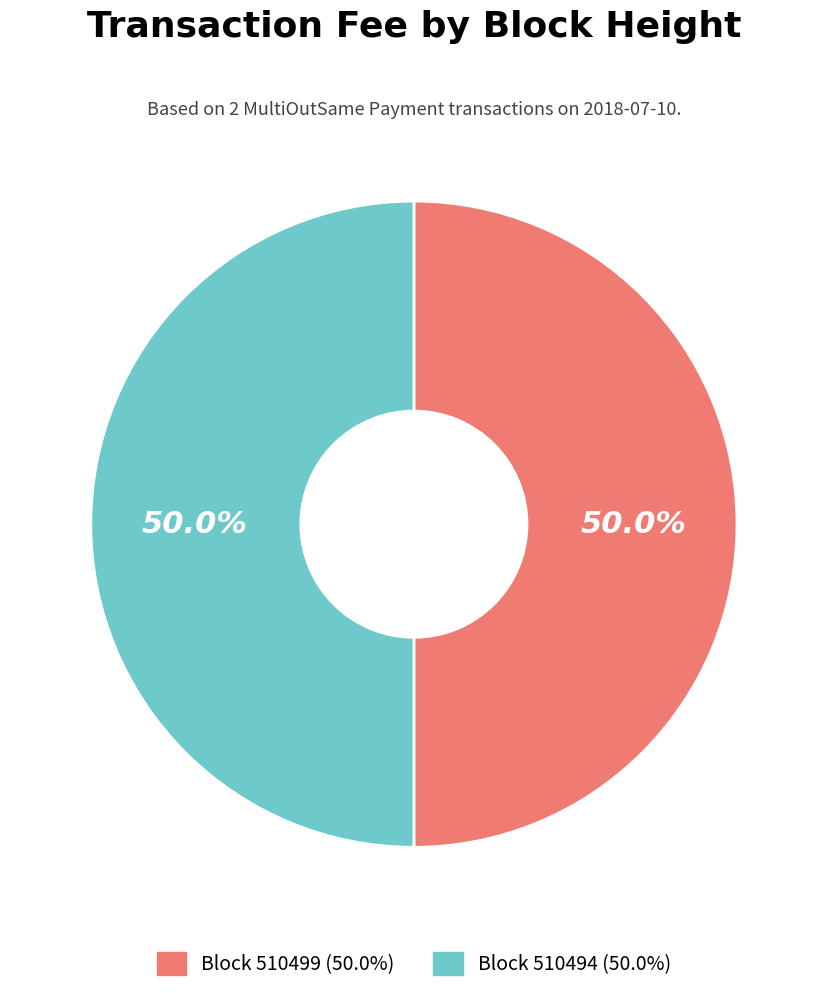

What is the ratio of the value at Block 510499 (50.0%) to the value at Block 510494 (50.0%)?

1.0